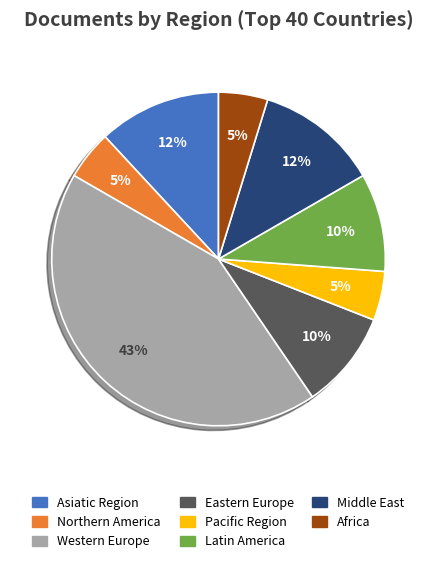

Is there any slice that represents more than half of the pie?

No